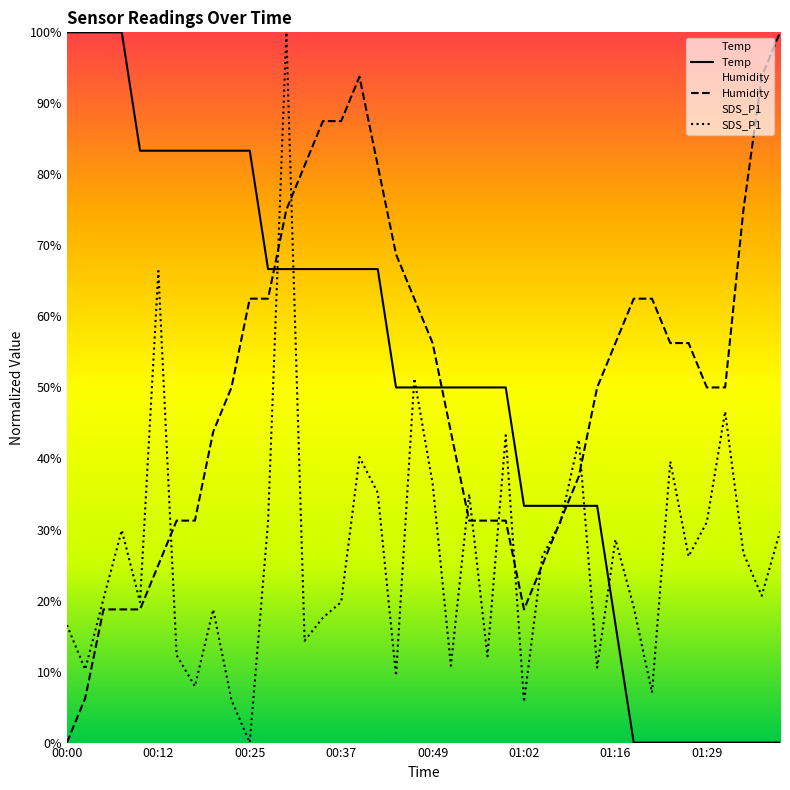

How many intersections are there between Humidity and Temp?

3